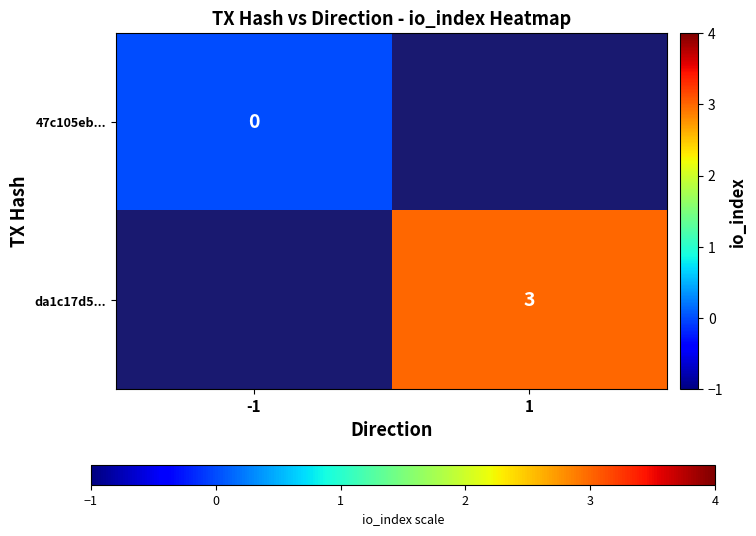

Is the value of 47c105eb... at -1 greater than the value of da1c17d5... at 1?

No